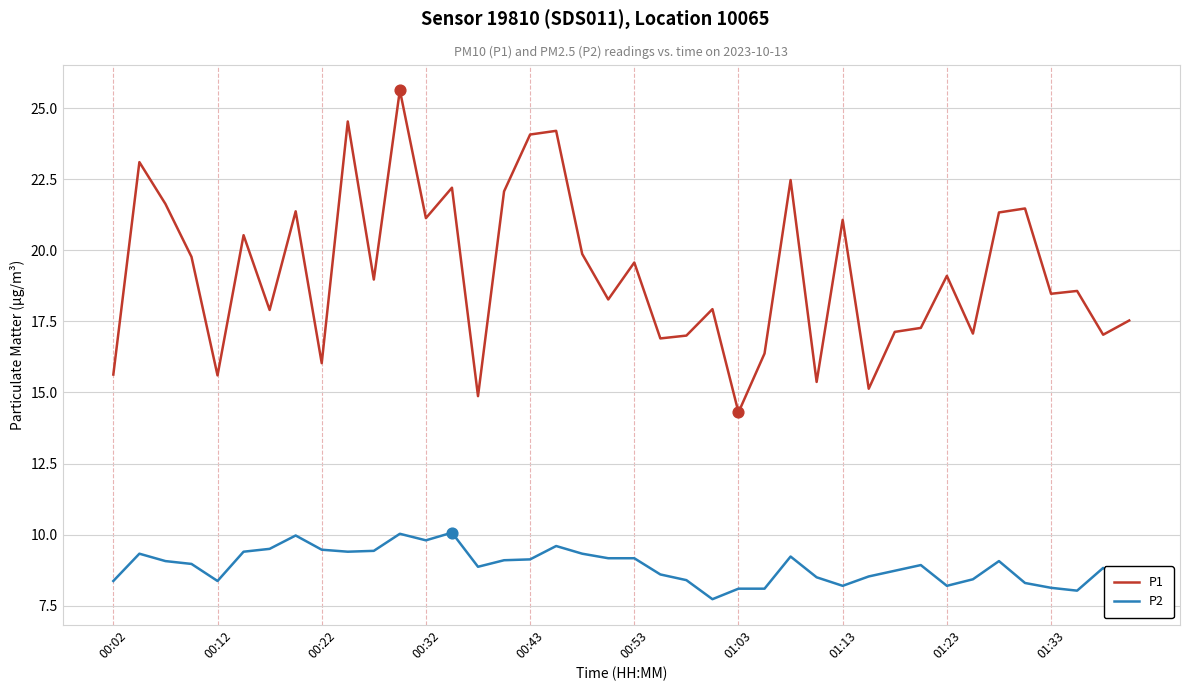

Which series has the largest total across all categories?

P1